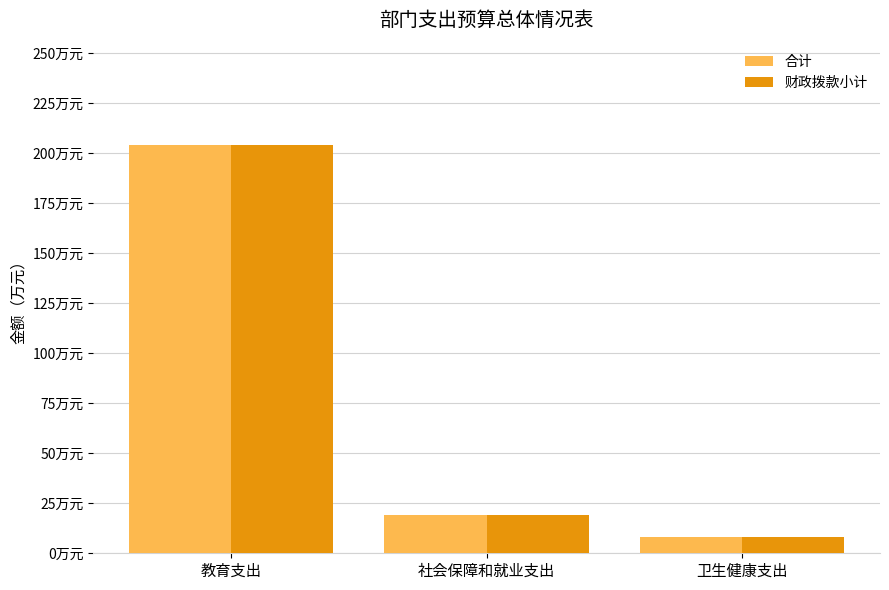

Which series has the largest total across all categories?

合计